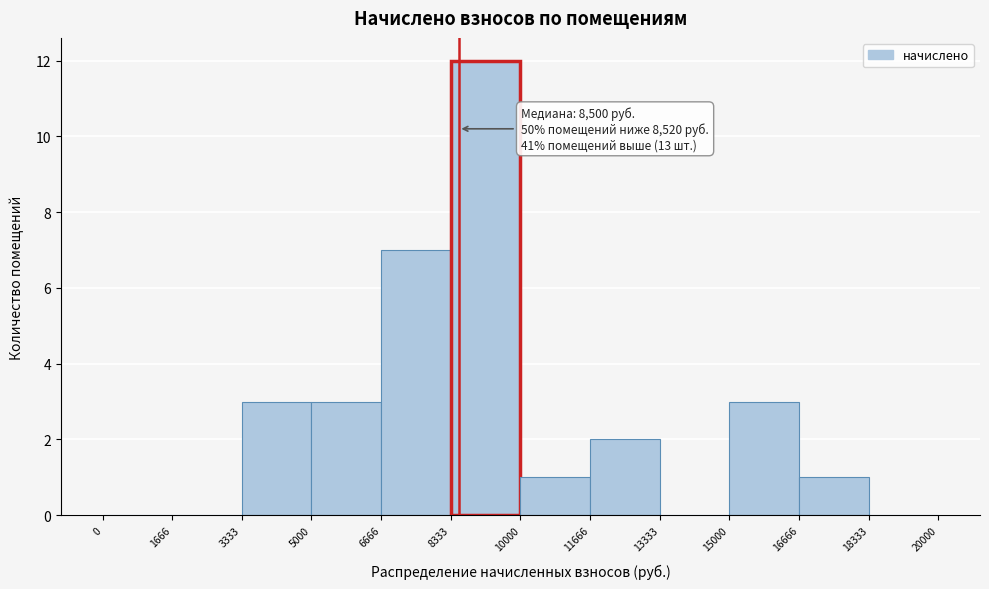

Over which range of the x-axis is the bar tallest?

8333 to 10000